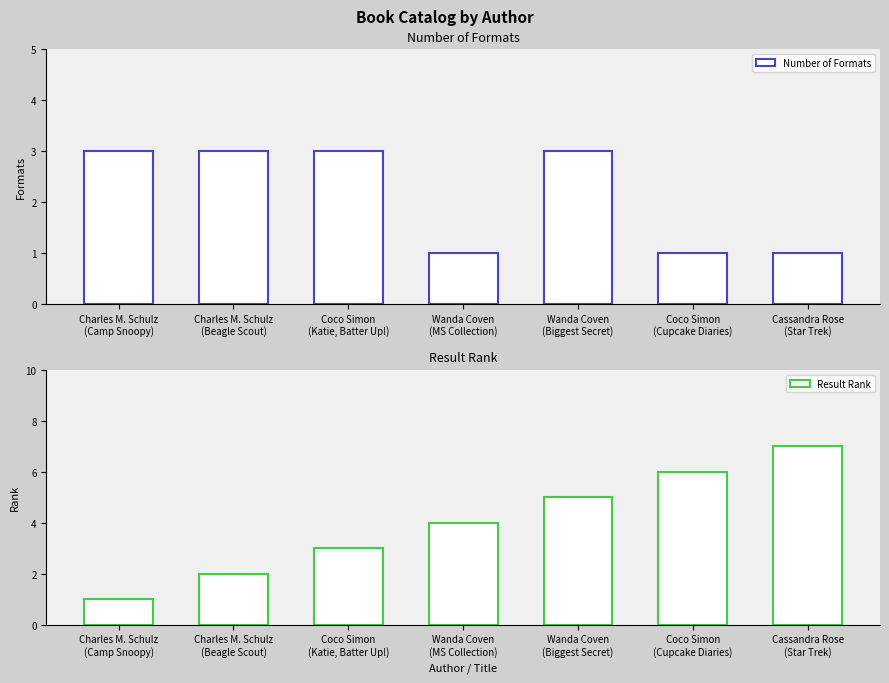

Which category has the lowest value across all series?

Wanda Coven